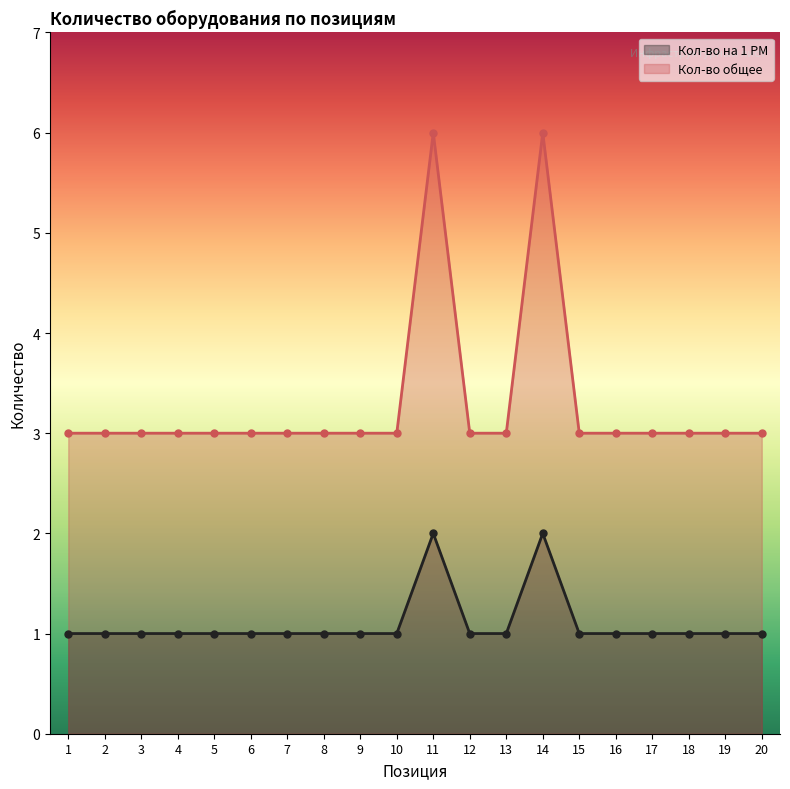

The value of Кол-во общее at 3 is 3. True or false?

True